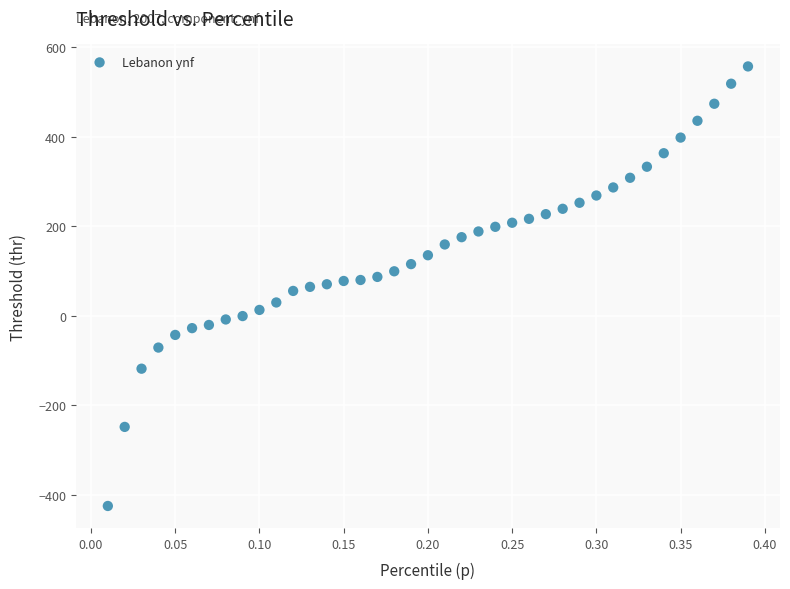

What is the range of Y values (max minus min)?

981.7